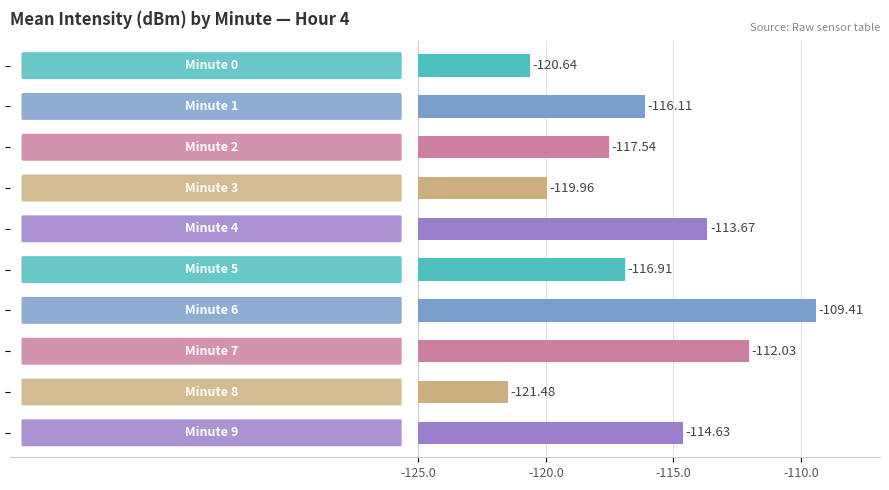

Are the bars horizontal?

Yes